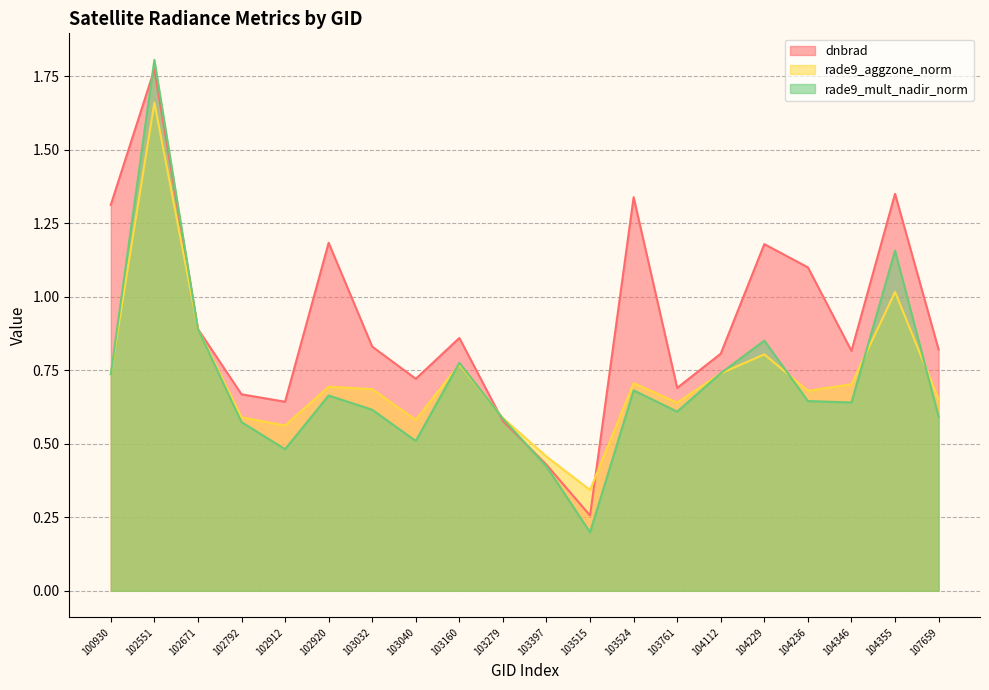

At which category does the chart reach its peak across all series?

102551